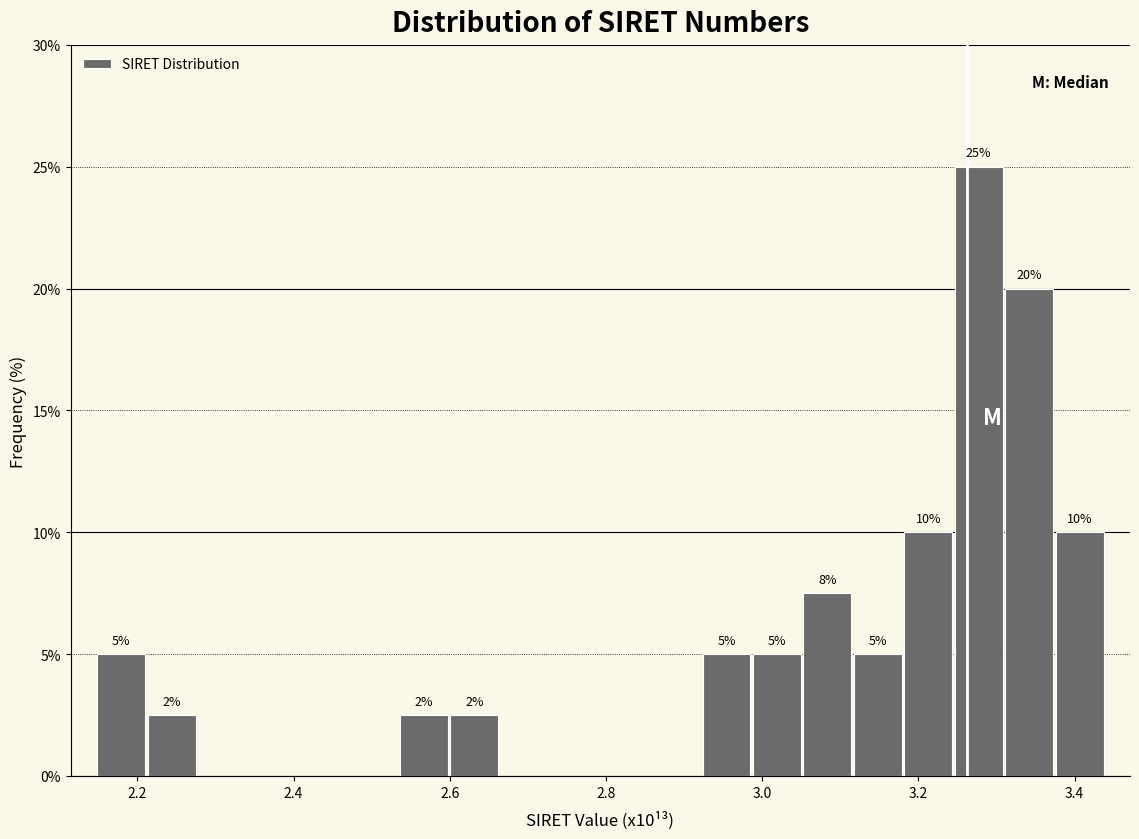

Read against the x-axis, roughly where is the centre of the tallest bar?

3.28